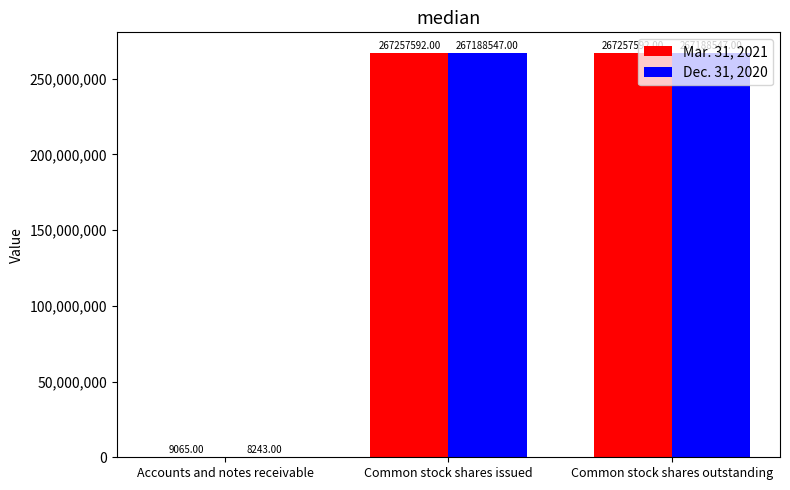

What is the difference between the Dec. 31, 2020 values at Accounts and notes receivable and Common stock shares outstanding?

267180304